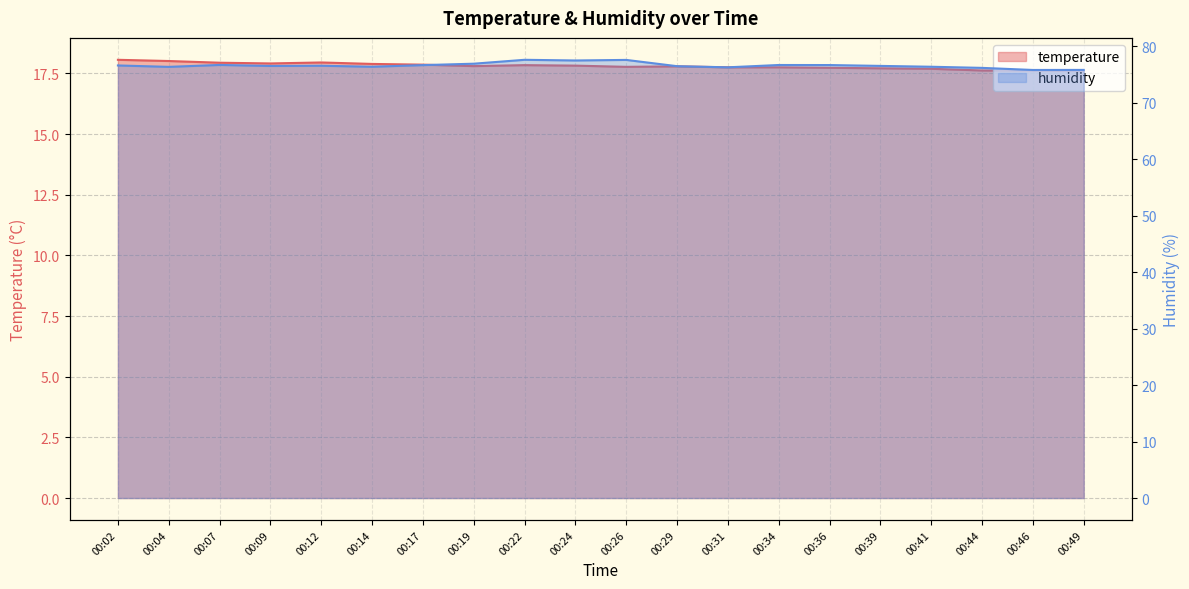

What is the spread (max minus min) of values at 00:34?

58.9